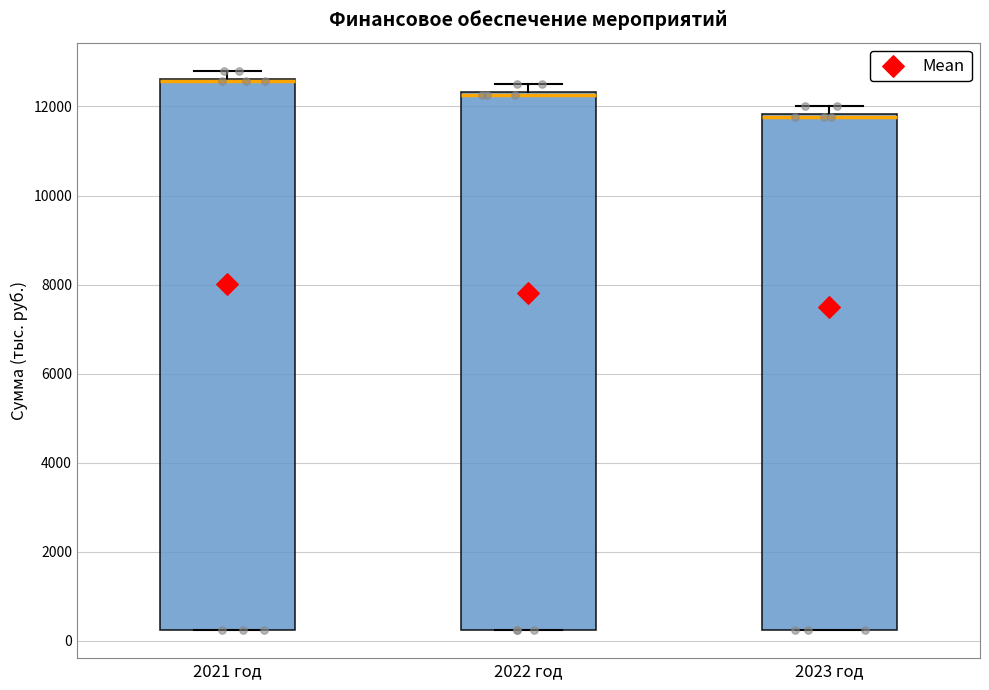

Reading left to right, transcribe this box plot: for each box, give where its median line is, the range the box spans, and where its two whiskers end, as read against the y-axis. The values are not printed on the chart, so give them approximately, as read against the axis.

2021 год: median 12600, box 200 to 12600, whiskers 200 to 12800
2022 год: median 12200, box 200 to 12400, whiskers 200 to 12600
2023 год: median 11800, box 200 to 11800, whiskers 200 to 12000